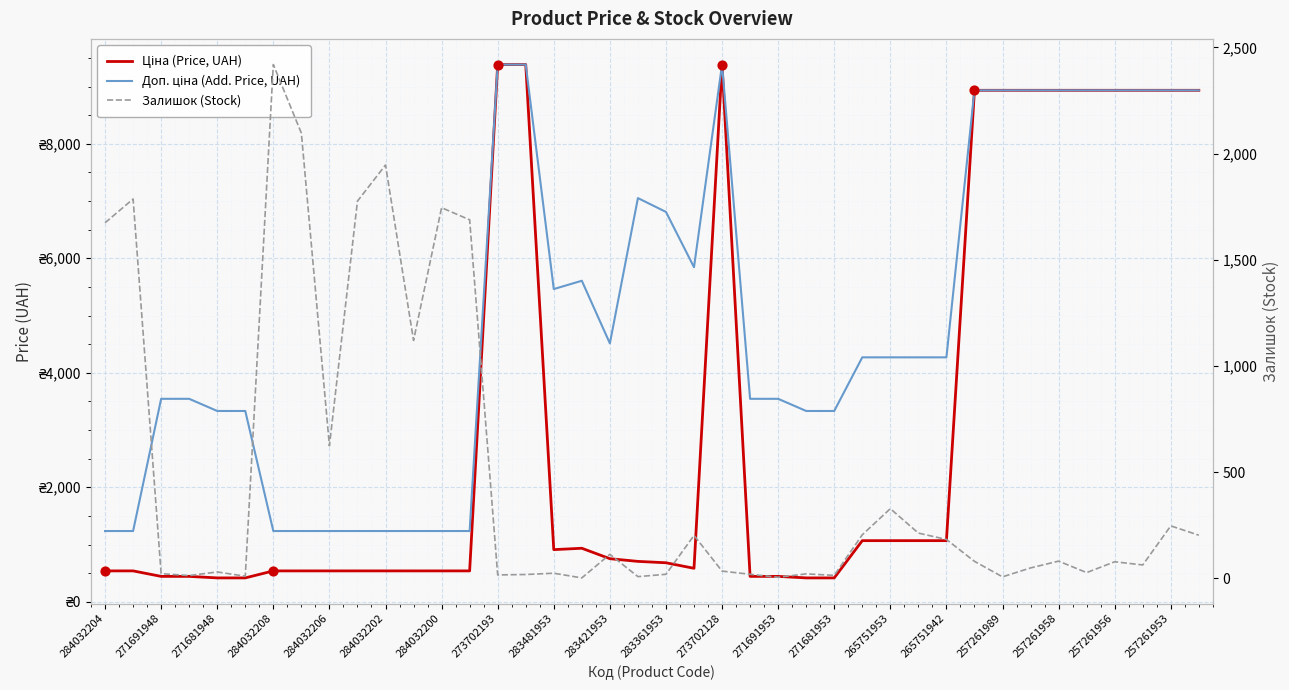

Which series has the largest total across all categories?

Доп. ціна (Add. Price, UAH)